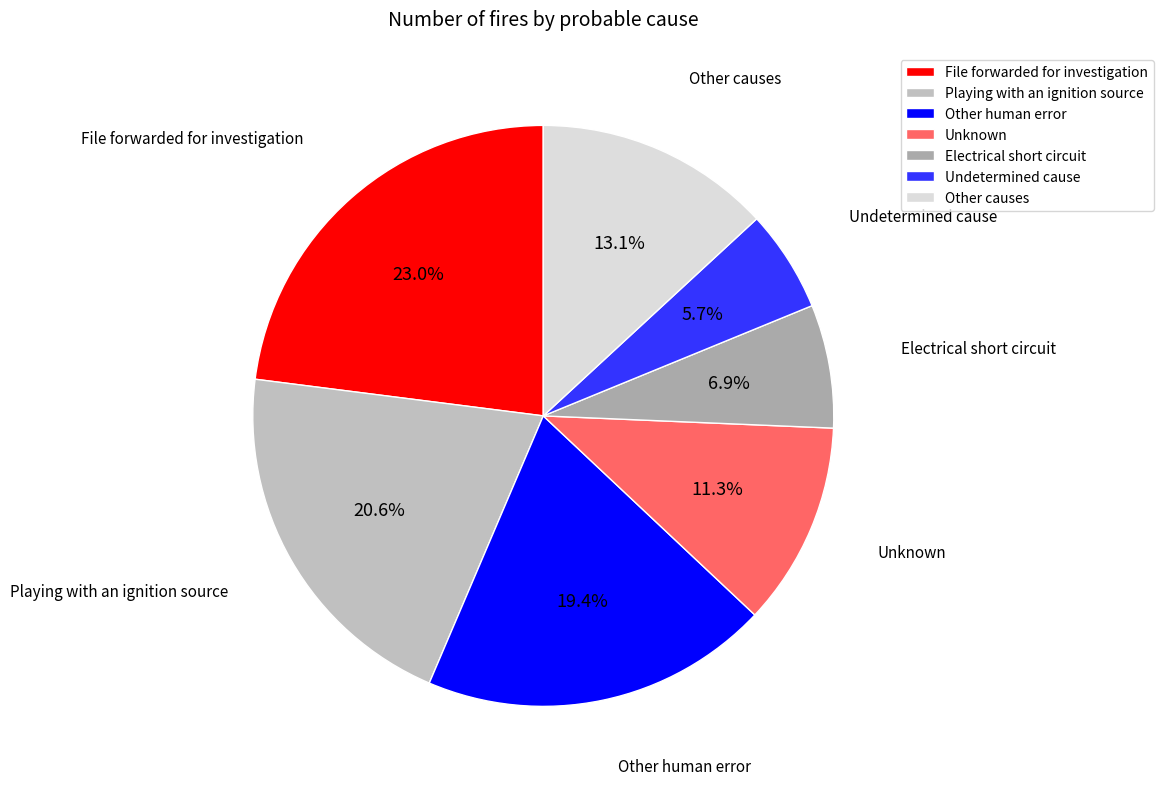

Which has a higher value, Other human error or Other causes?

Other human error